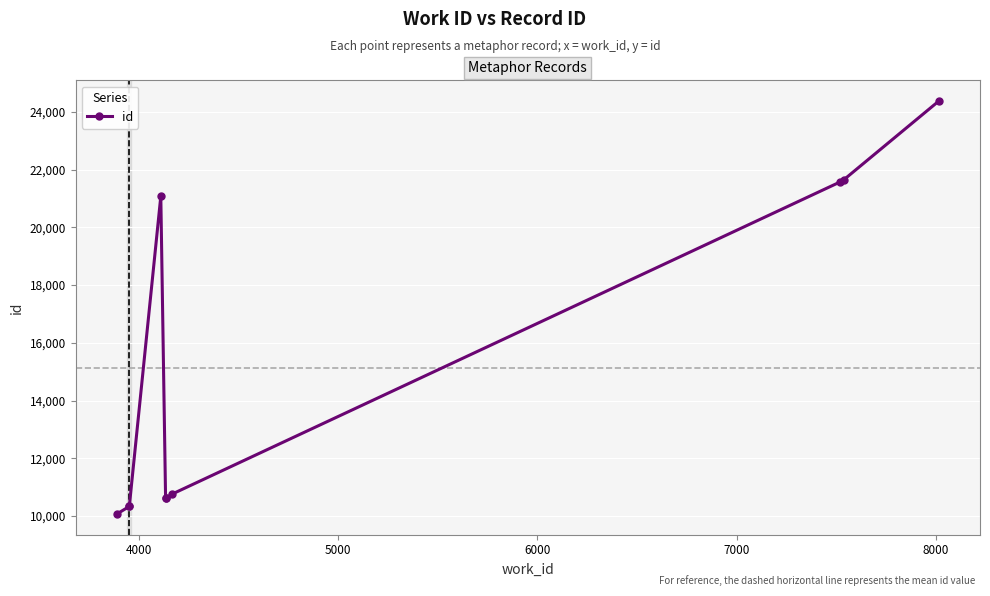

What is the difference between the maximum and second lowest values?

14049